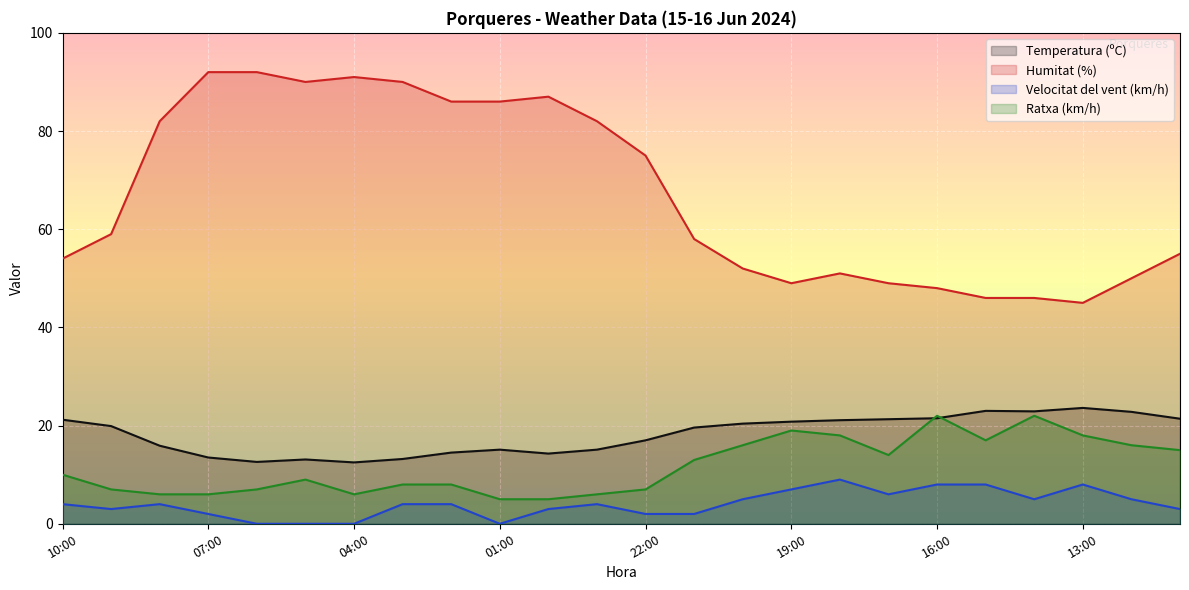

At which category does Humitat (%) reach its first local peak?

04:00